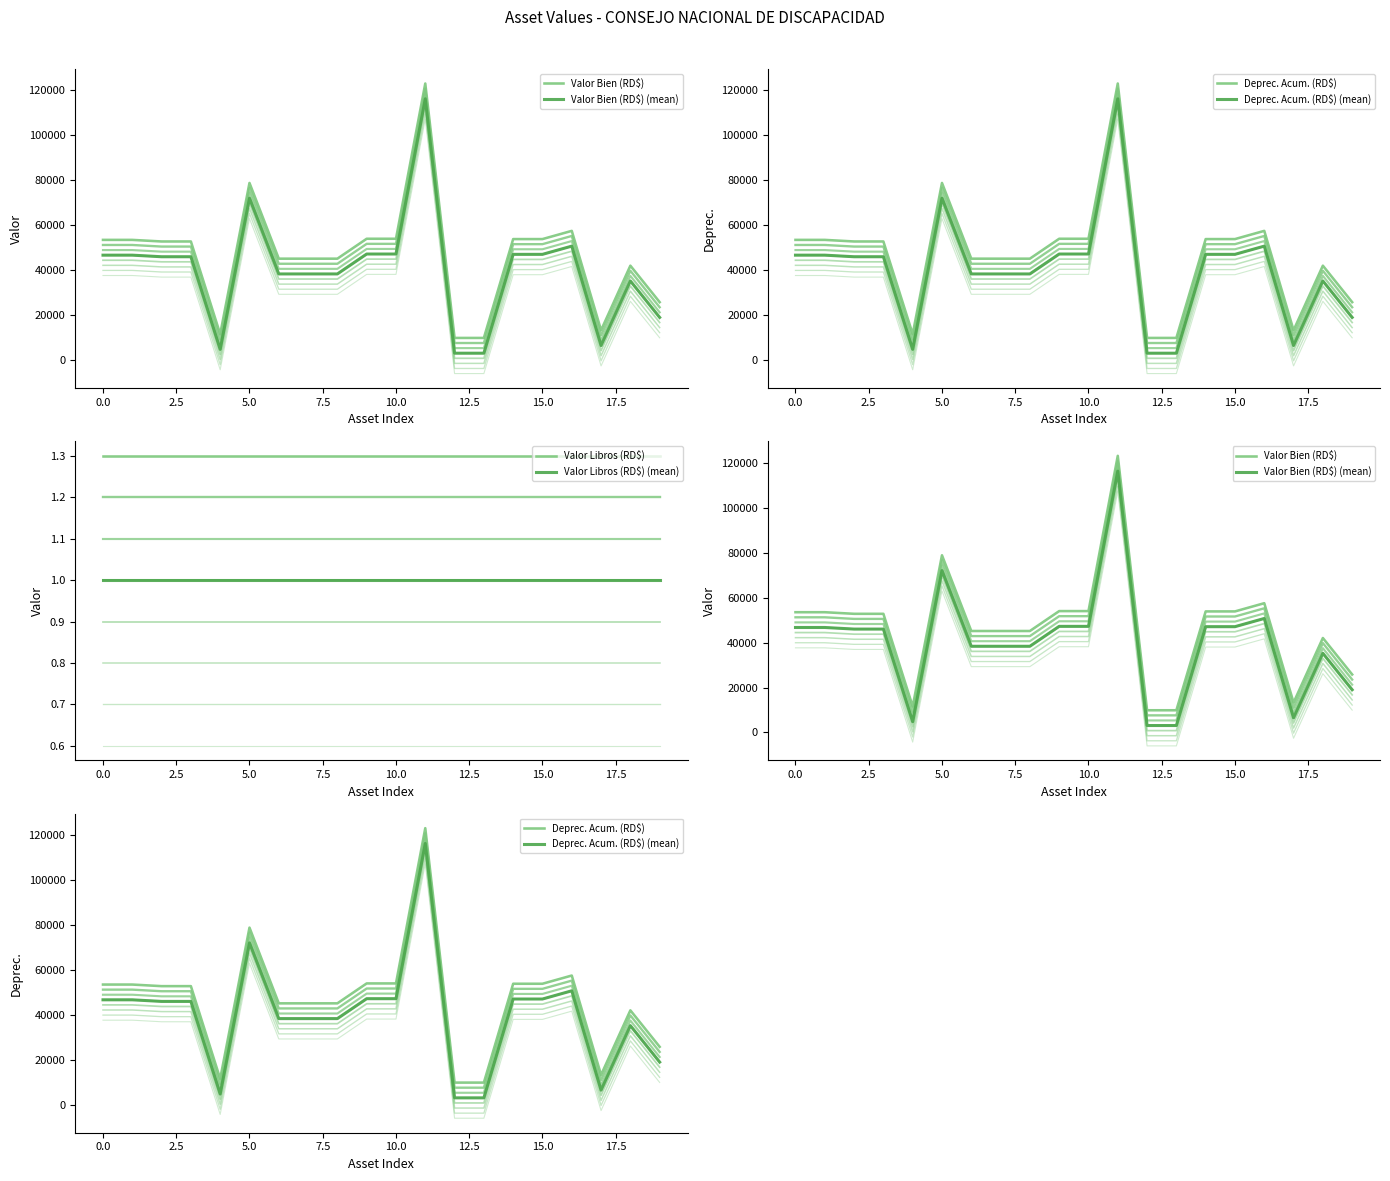

Rank the series at 15.0 from lowest to highest value.

Valor Libros (RD$) (mean), Valor Libros (RD$), Deprec. Acum. (RD$) (mean), Valor Bien (RD$) (mean), Deprec. Acum. (RD$), Valor Bien (RD$)